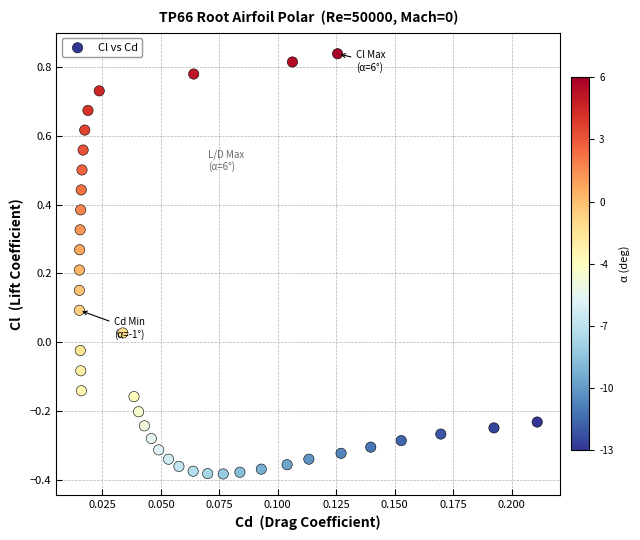

What is the range of Y values (max minus min)?

1.2